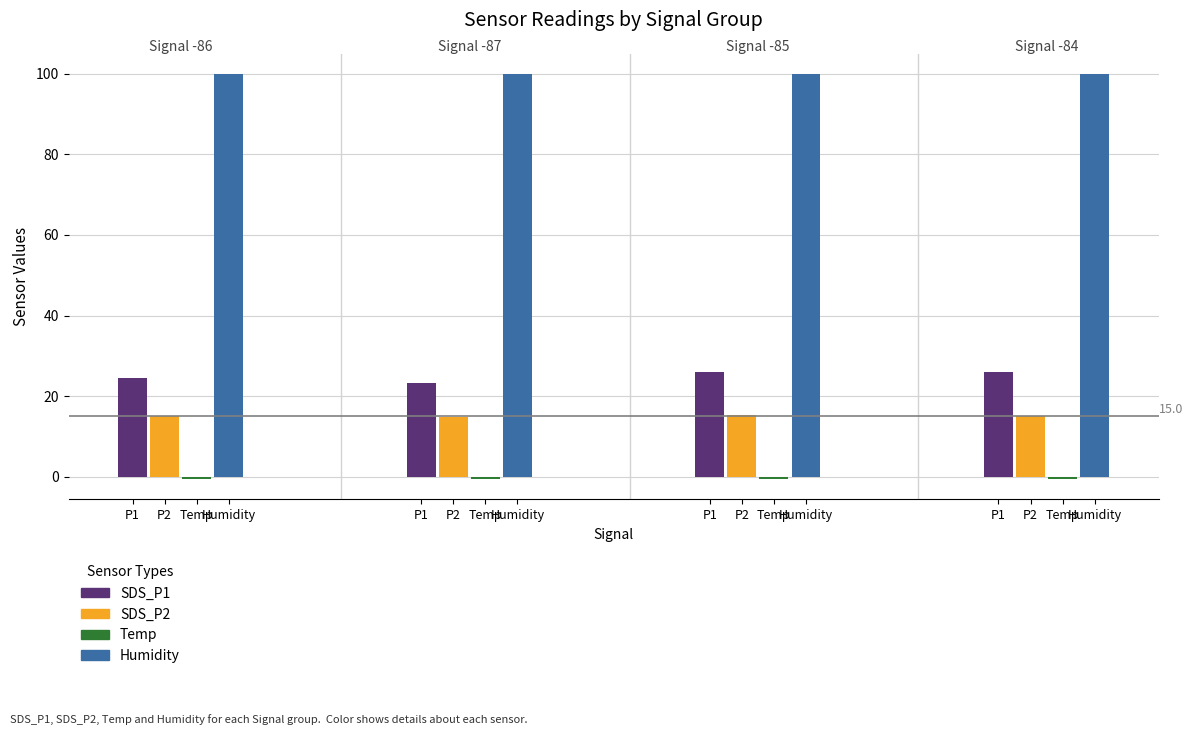

Between 14 and 19, which series saw the biggest shift?

SDS_P1